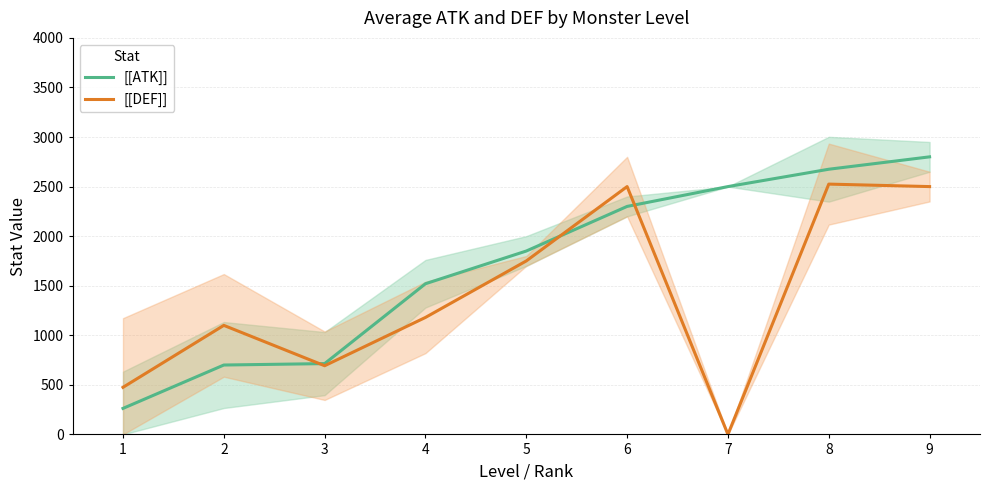

Which series ends up on top after the final intersection of [[DEF]] and [[ATK]]?

[[ATK]]